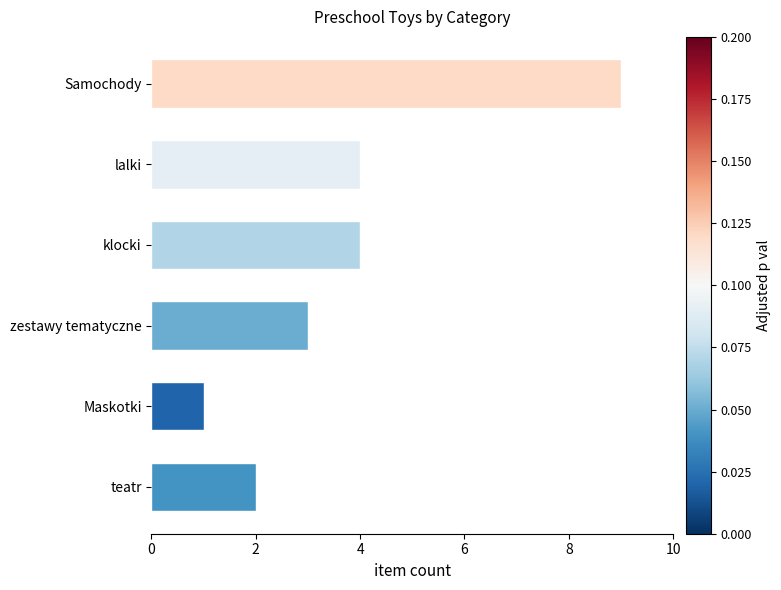

What is the change in value from Samochody to lalki?

-5